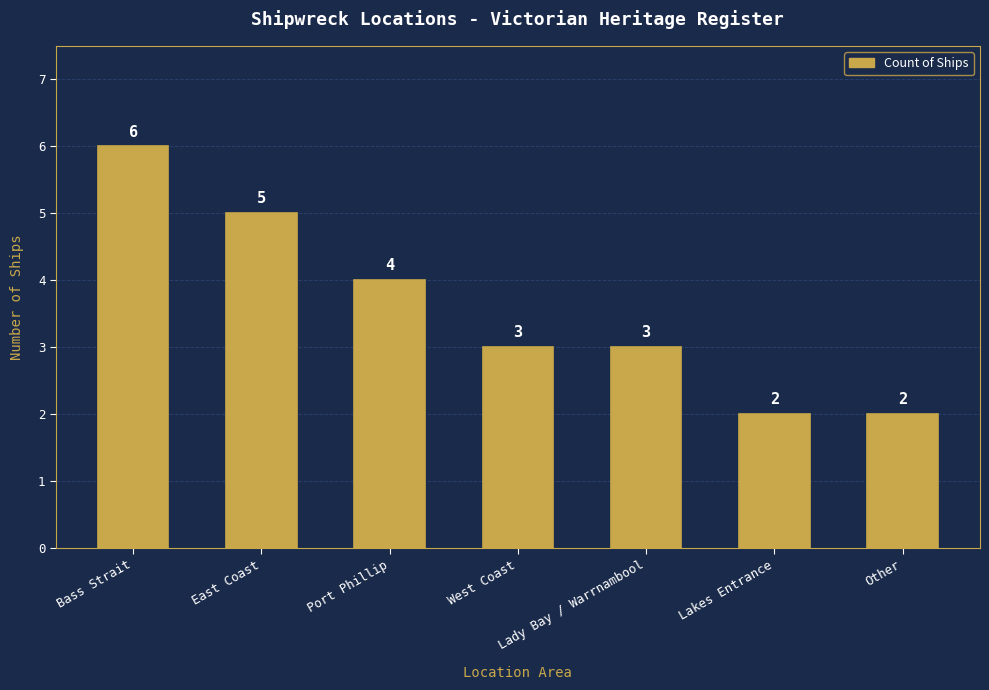

How many values are between 2 and 5?

6